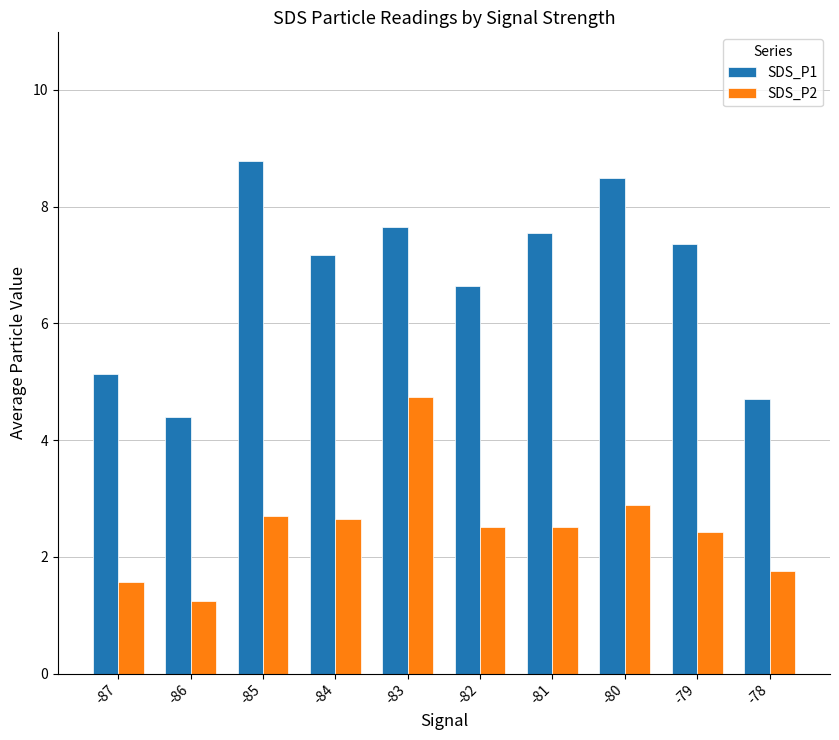

What value does the SDS_P2 series have at -85?

2.7